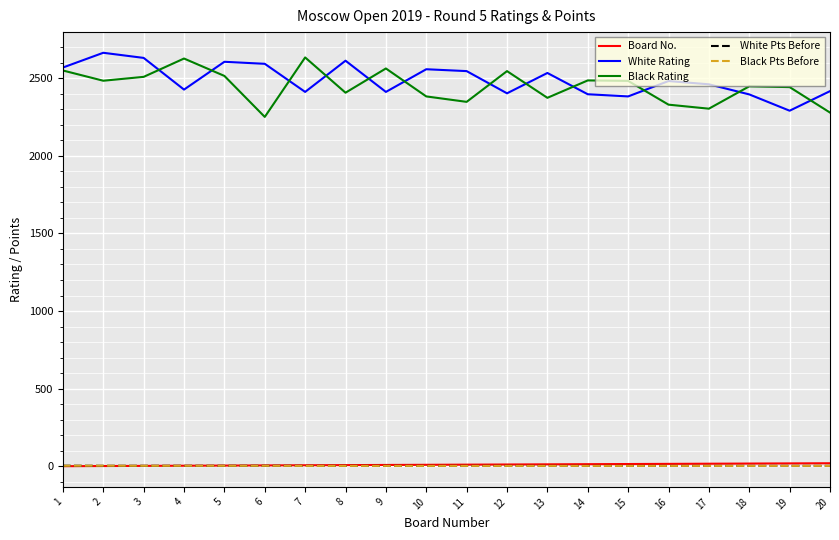

What is the greatest value displayed?

2663.0